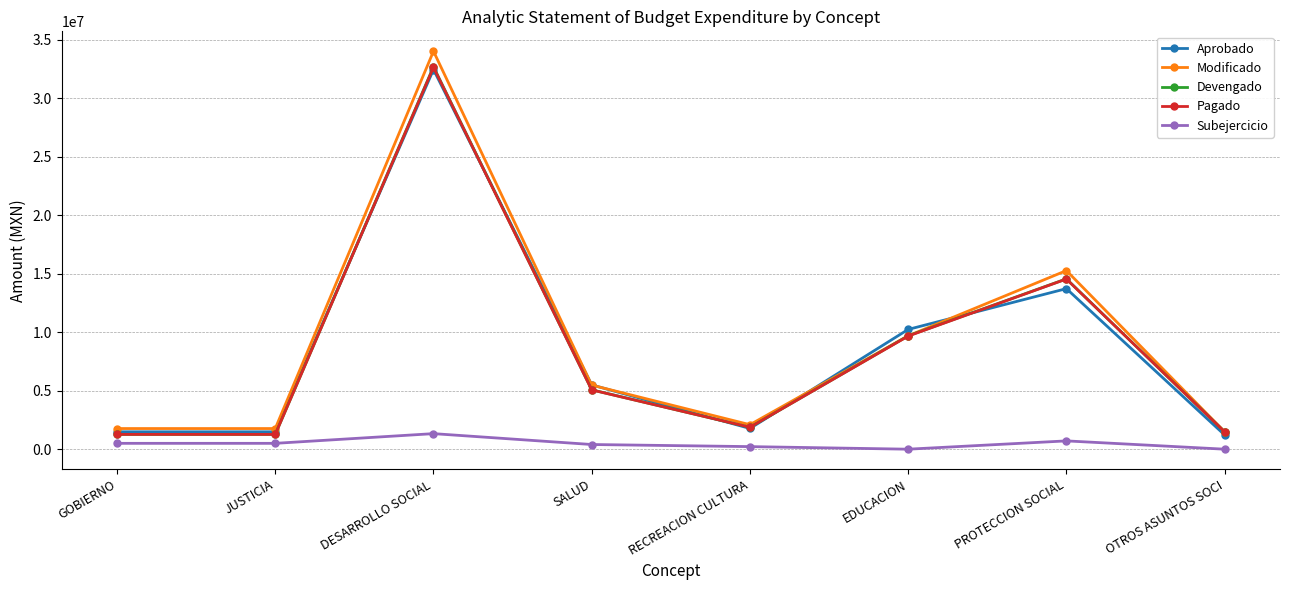

Count the number of data series in this chart.

5